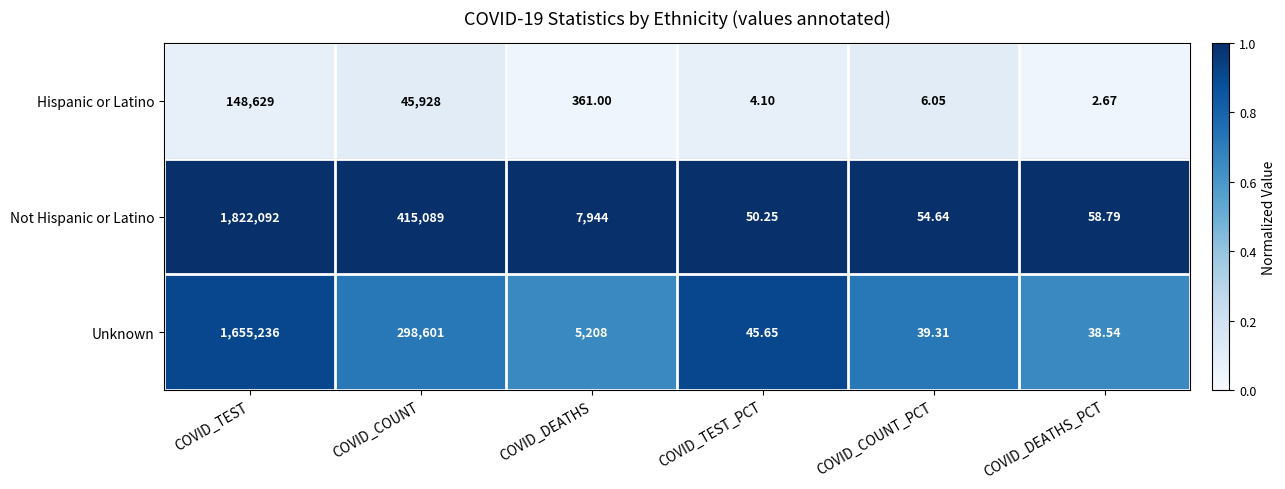

Rank the series by their maximum value, from highest to lowest.

Not Hispanic or Latino, Unknown, Hispanic or Latino